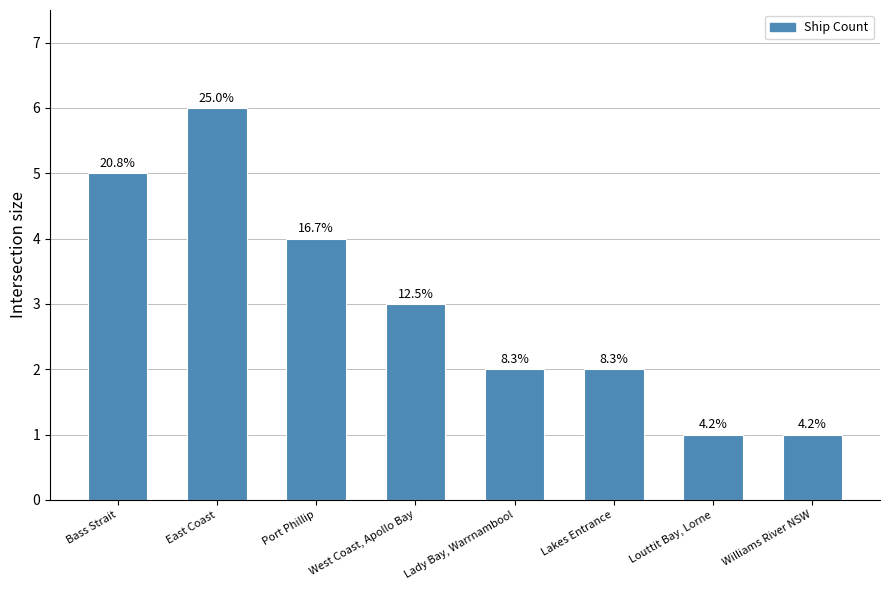

How many bars are there in total?

8